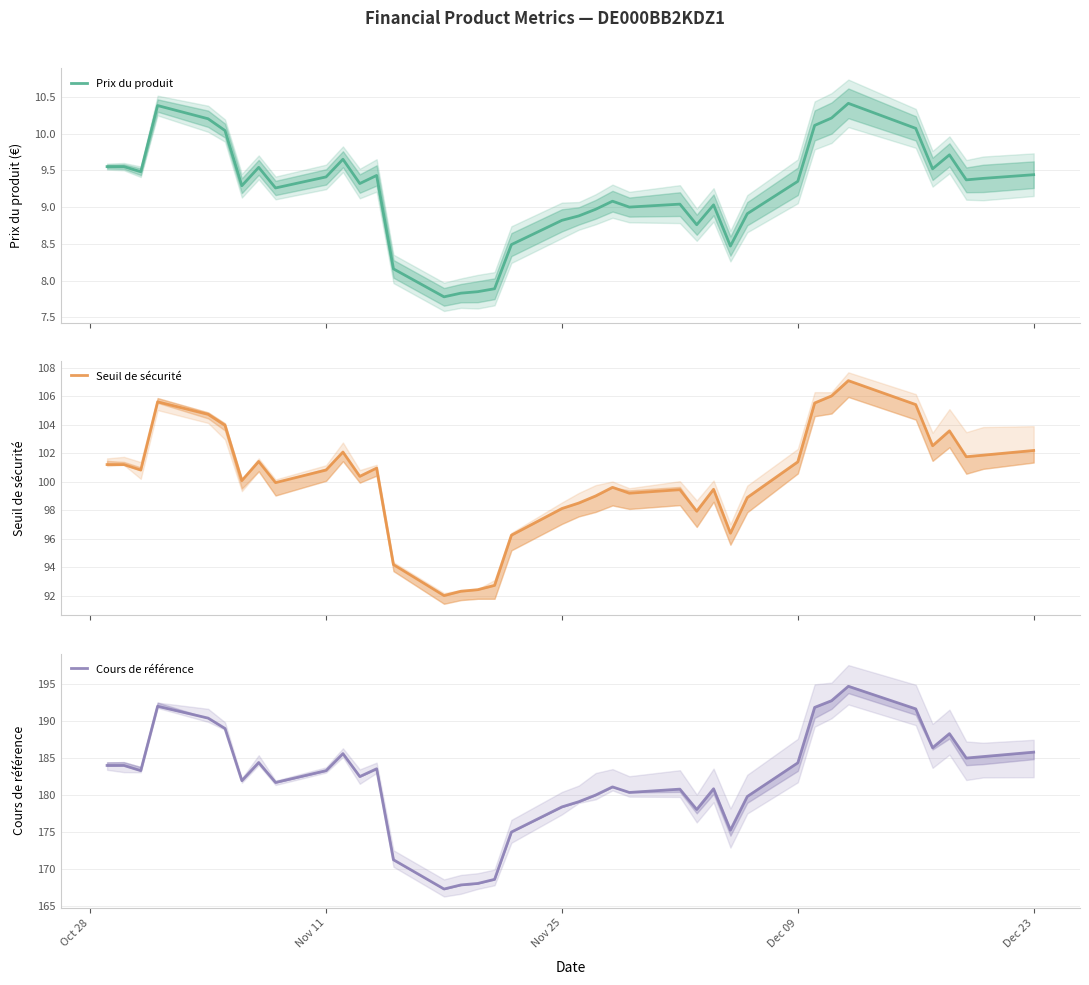

List the series in order of their overall mean, highest first.

Cours de référence, Seuil de sécurité, Prix du produit